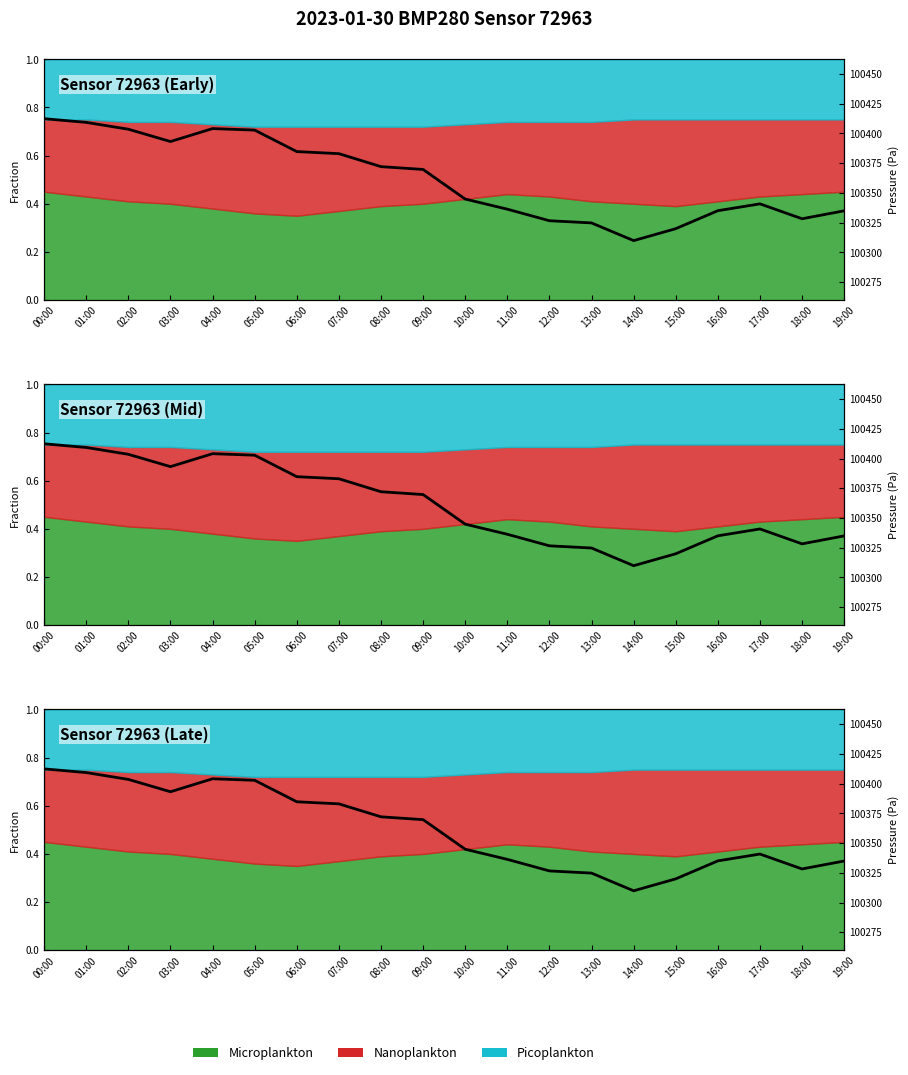

Does the chart display data point markers on the line(s)?

No